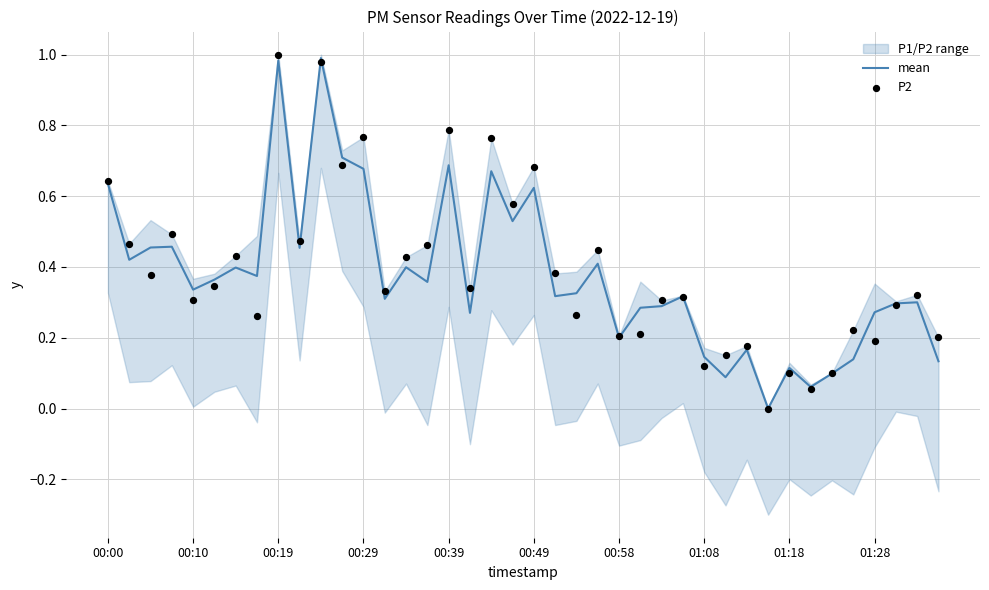

Which series contains the highest Y value?

P2